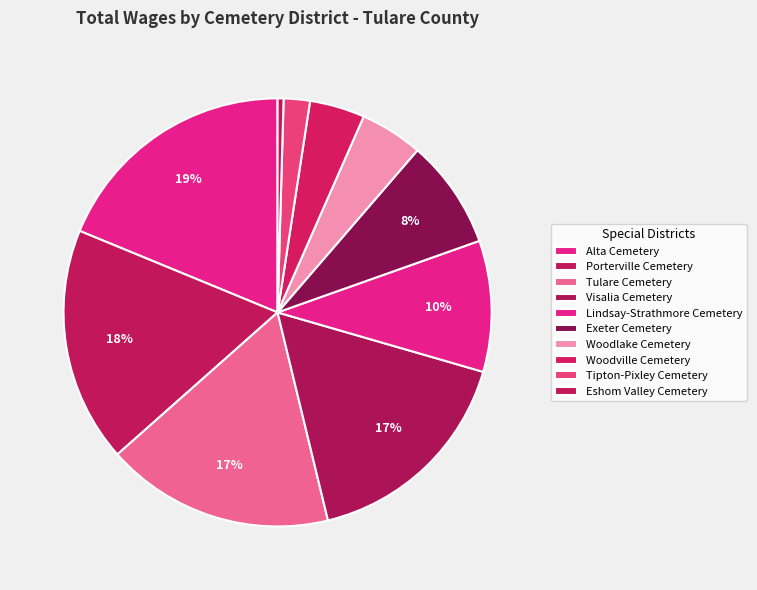

How many segments does this pie chart have?

10